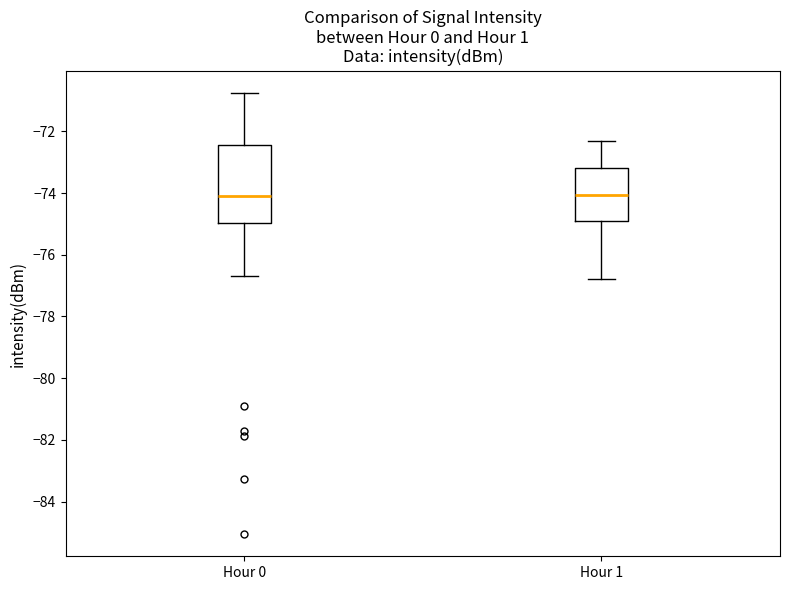

Reading left to right, read every box against the y-axis: the position of its median line, the range the box covers, and the ends of its whiskers. The values are not printed on the chart, so give them approximately, as read against the axis.

Hour 0: median -74.0, box -75.0 to -72.4, whiskers -76.6 to -70.8
Hour 1: median -74.0, box -74.8 to -73.2, whiskers -76.8 to -72.2